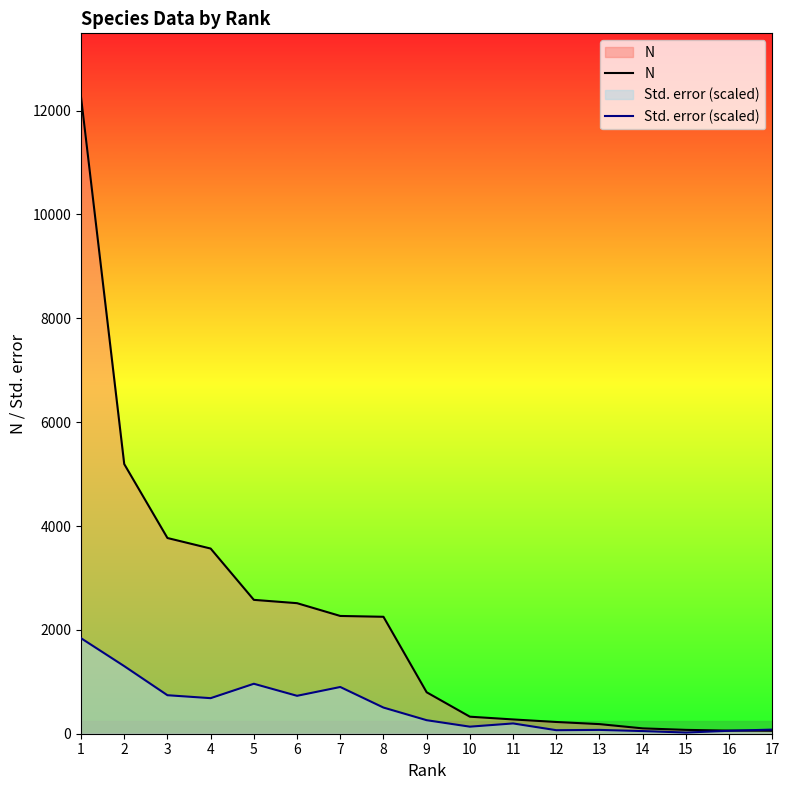

In Std. error (scaled), how many points are lower than both neighbors (excluding endpoints)?

5